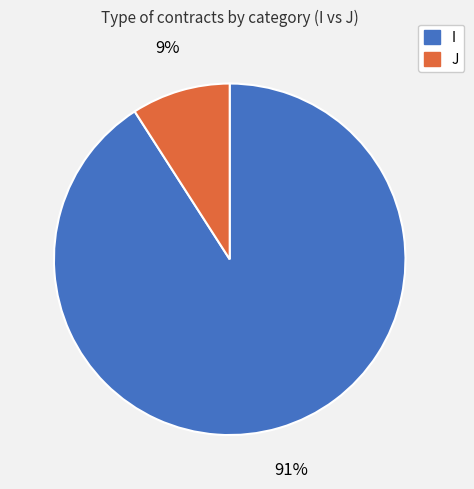

To the nearest percent, what percentage of the pie is I?

91%